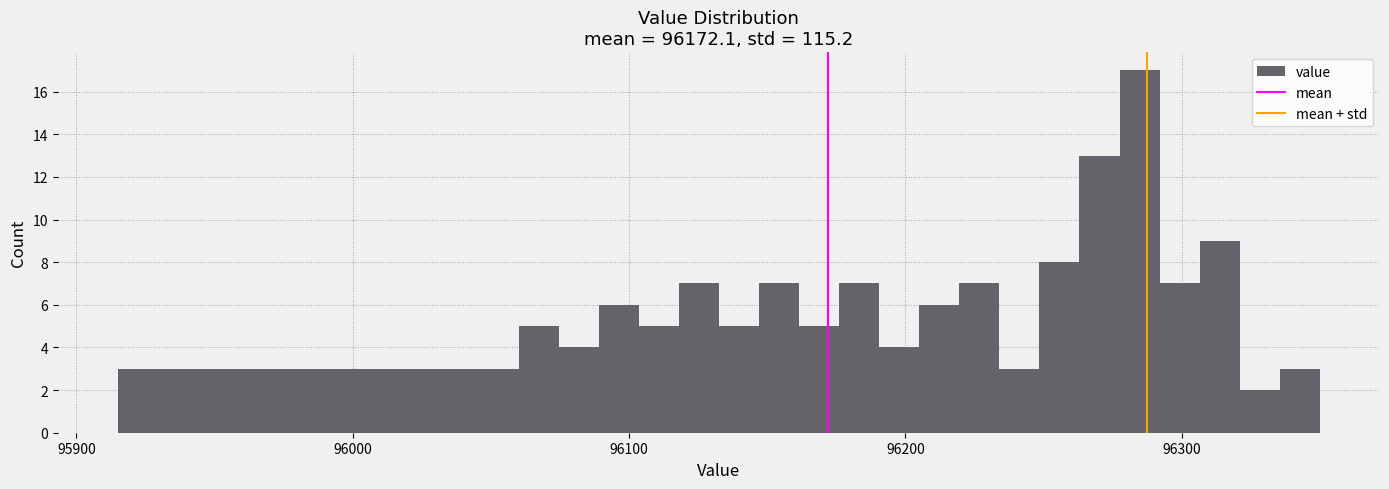

Around what value on the x-axis is the tallest bar? Give the approximate position of its centre, as read against the axis.

96280